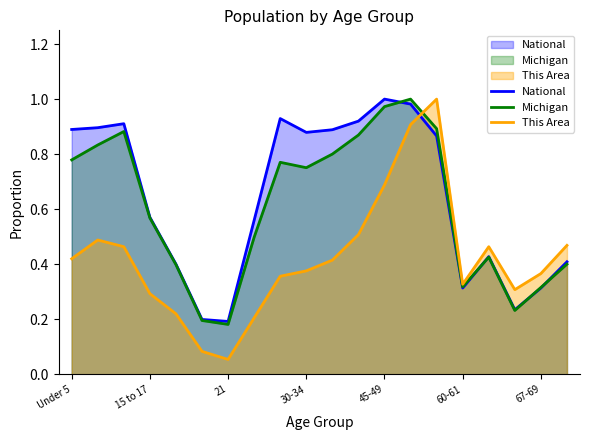

Which series has the largest total across all categories?

National